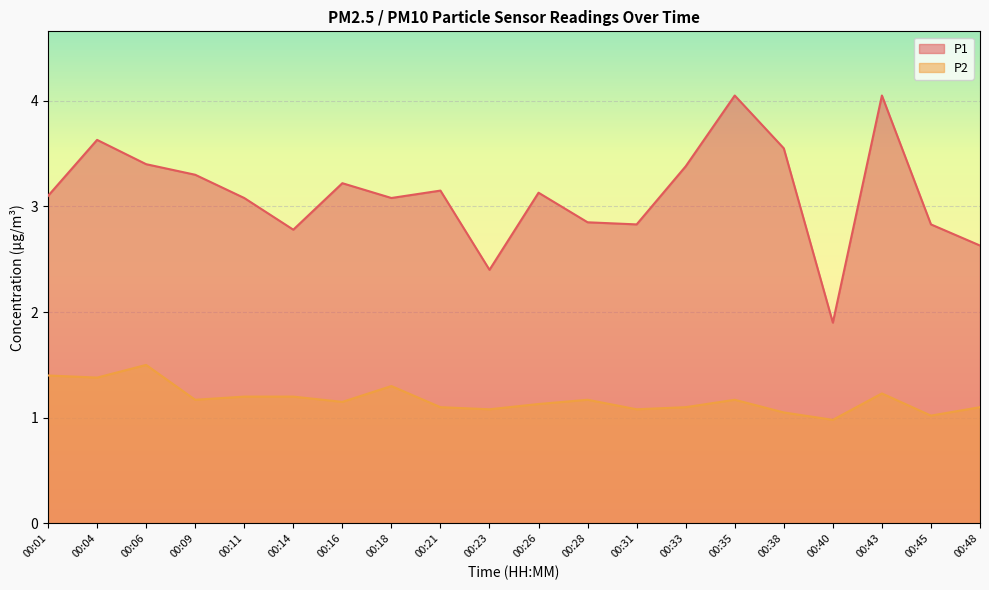

How many data points in P1 are less than 3?

7